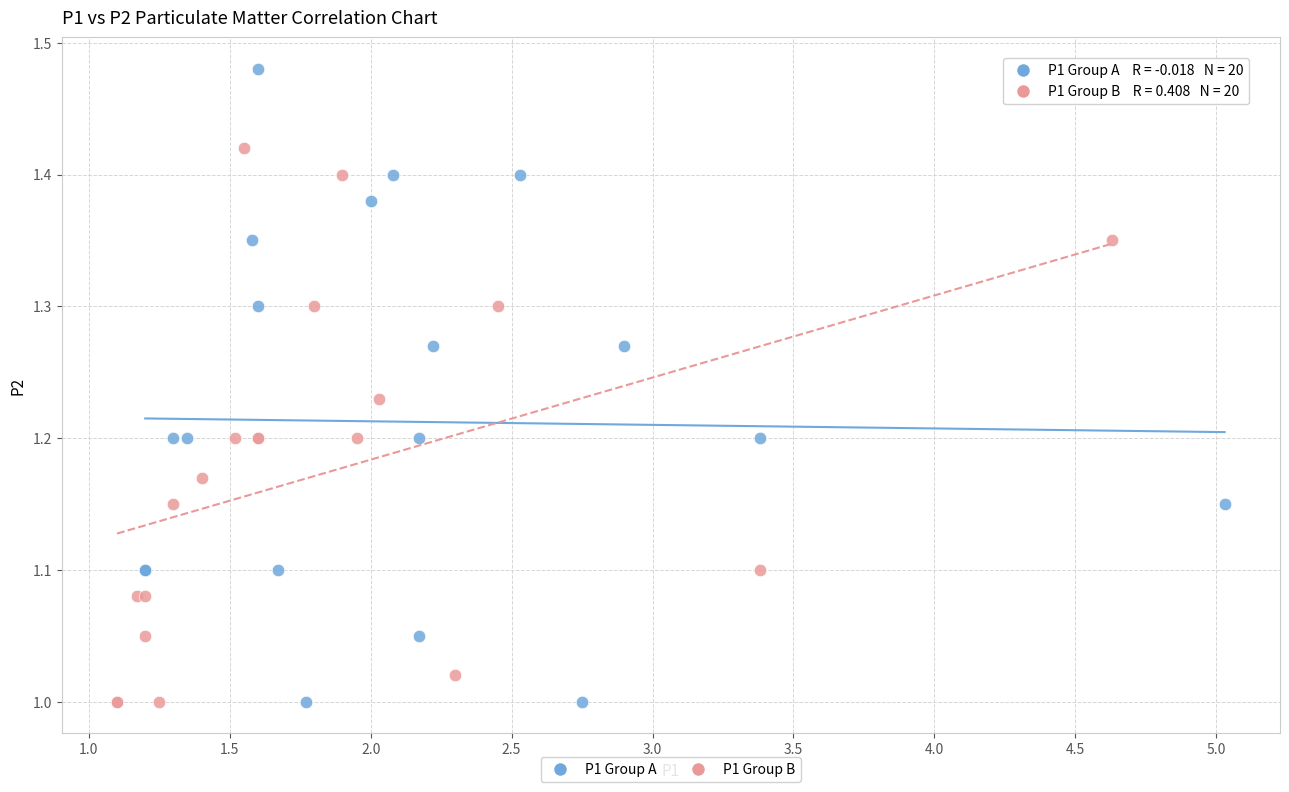

Which series contains the highest Y value?

P1 Group A